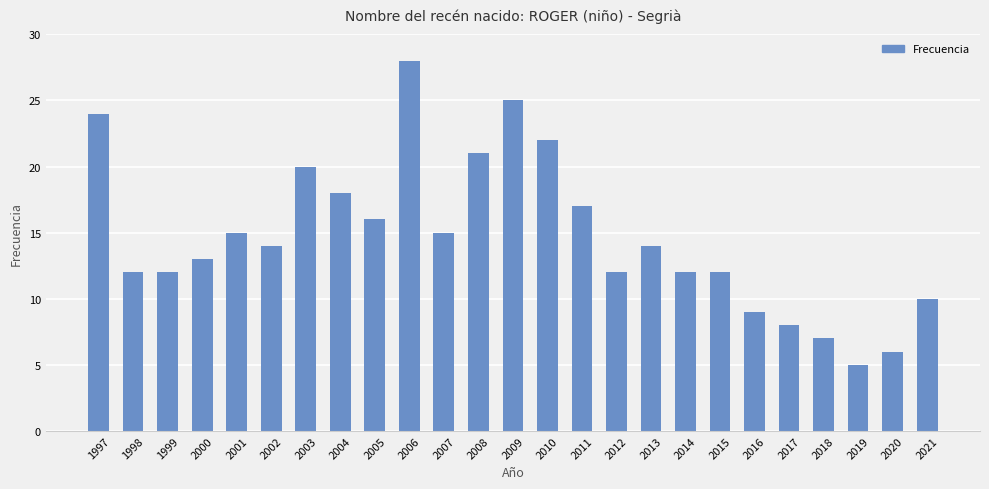

What is the difference between the values at 2003 and 2007?

5